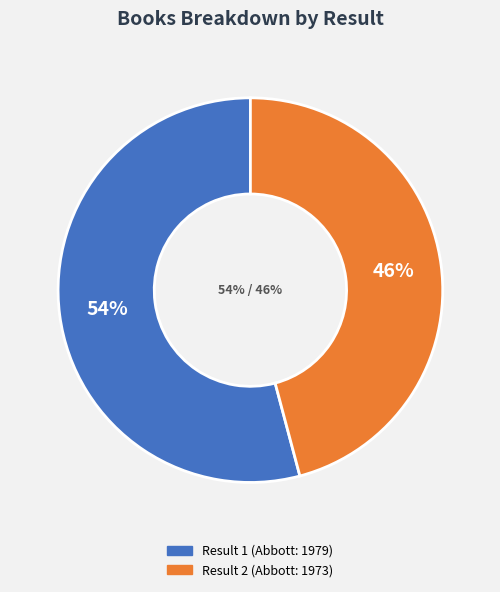

Between 2 and 1, which is larger?

1